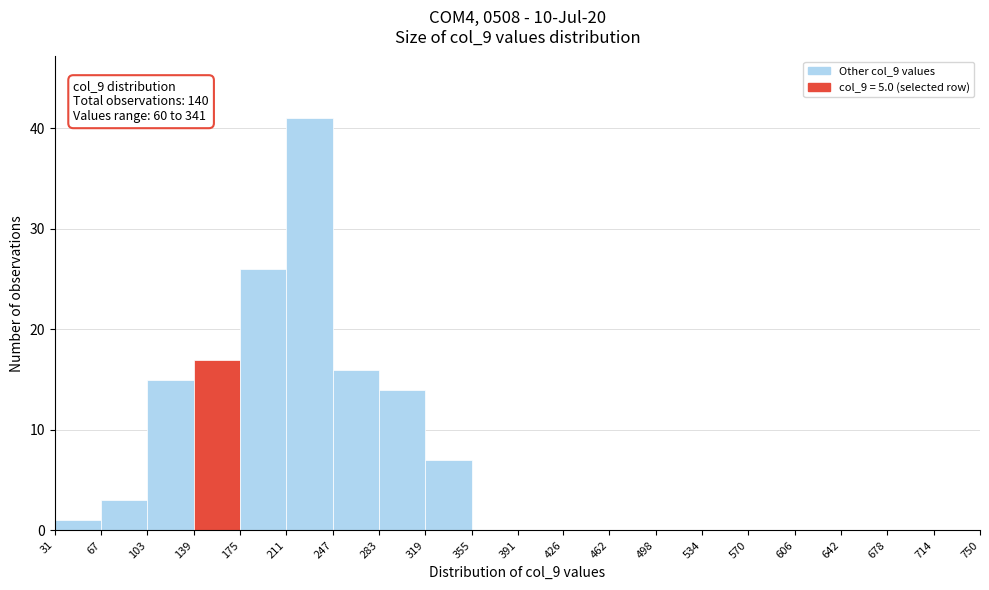

Over which range of the x-axis is the bar tallest?

211 to 247